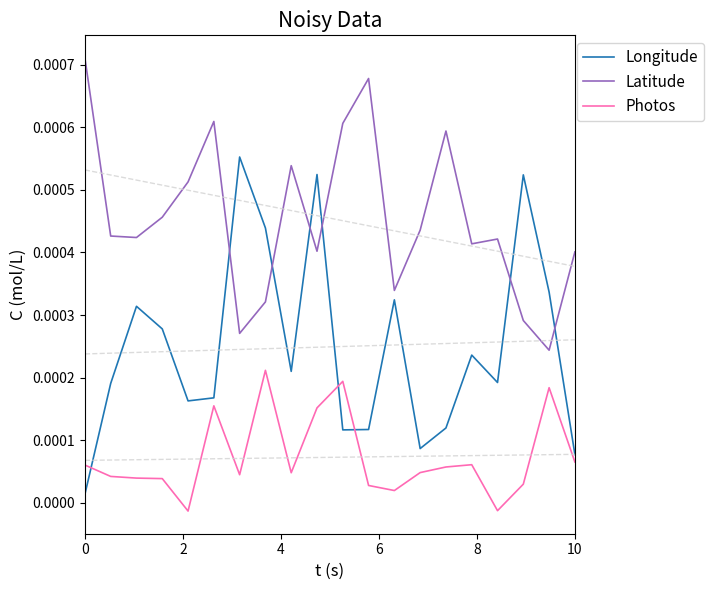

Rank the series by their maximum value, from highest to lowest.

Latitude, Longitude, Photos